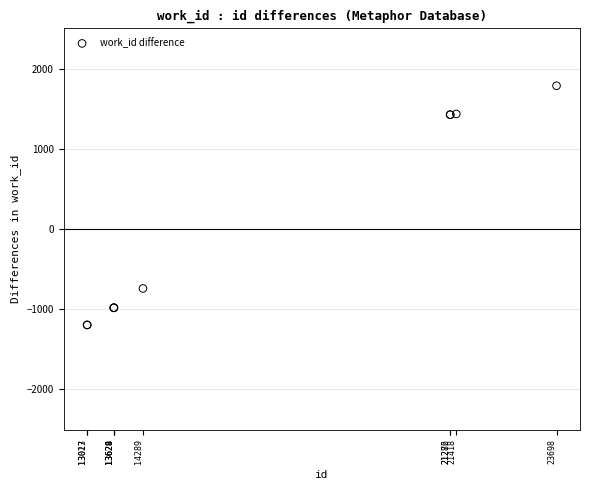

What Y value in the scatter plot is closest to 296?

-743.1